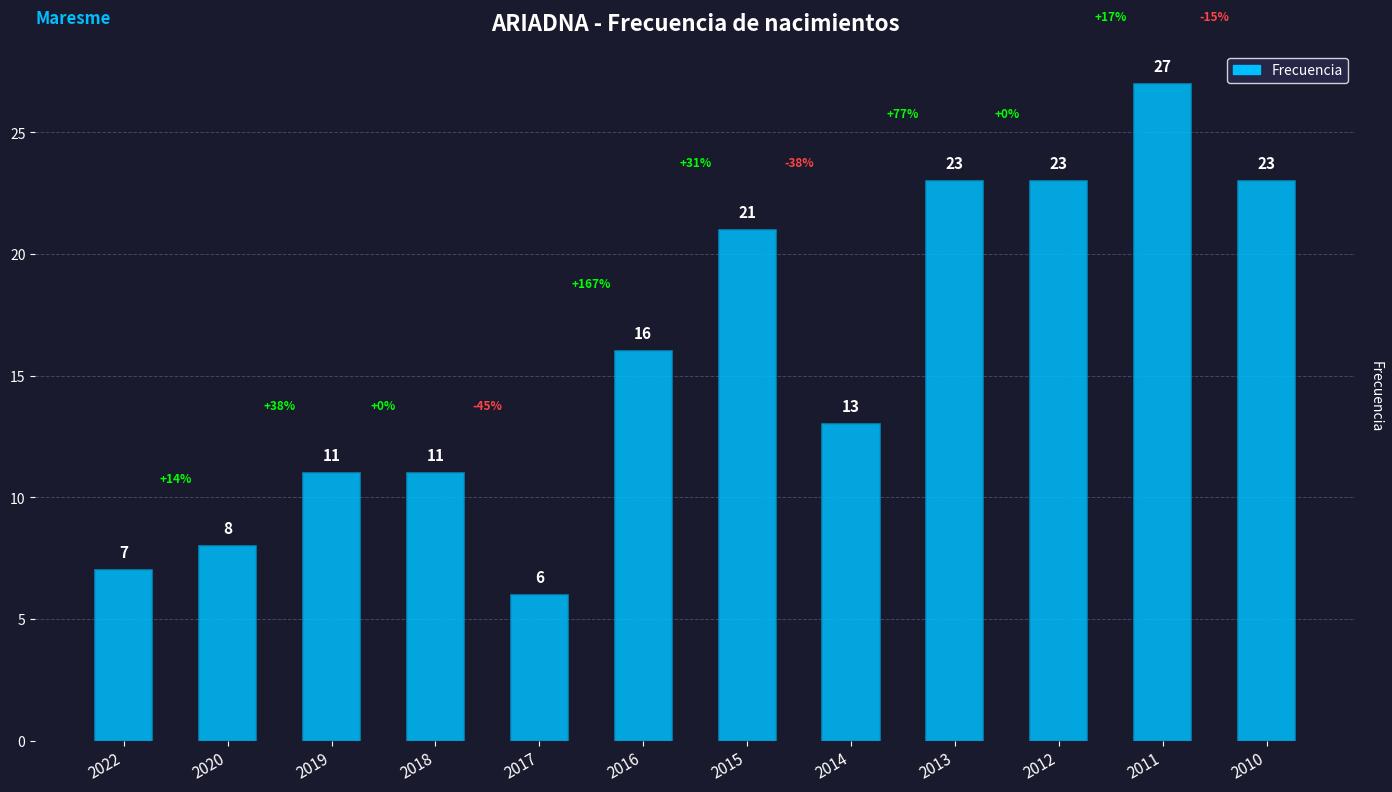

What is the change in value from 2015 to 2013?

+2